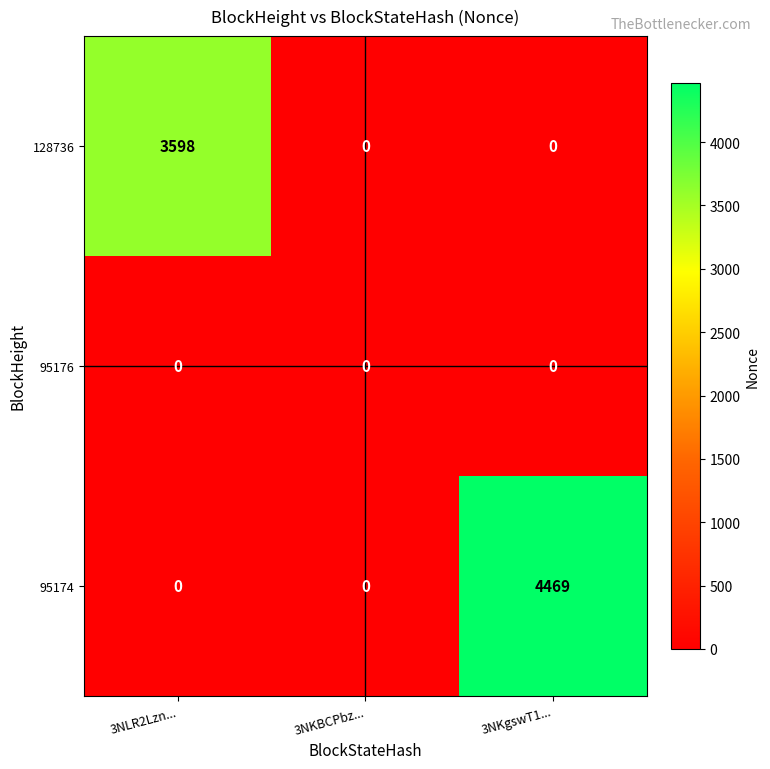

Reading left to right, list all the values displayed in this chart.

128736: 3598	0	0
95176: 0	0	0
95174: 0	0	4469